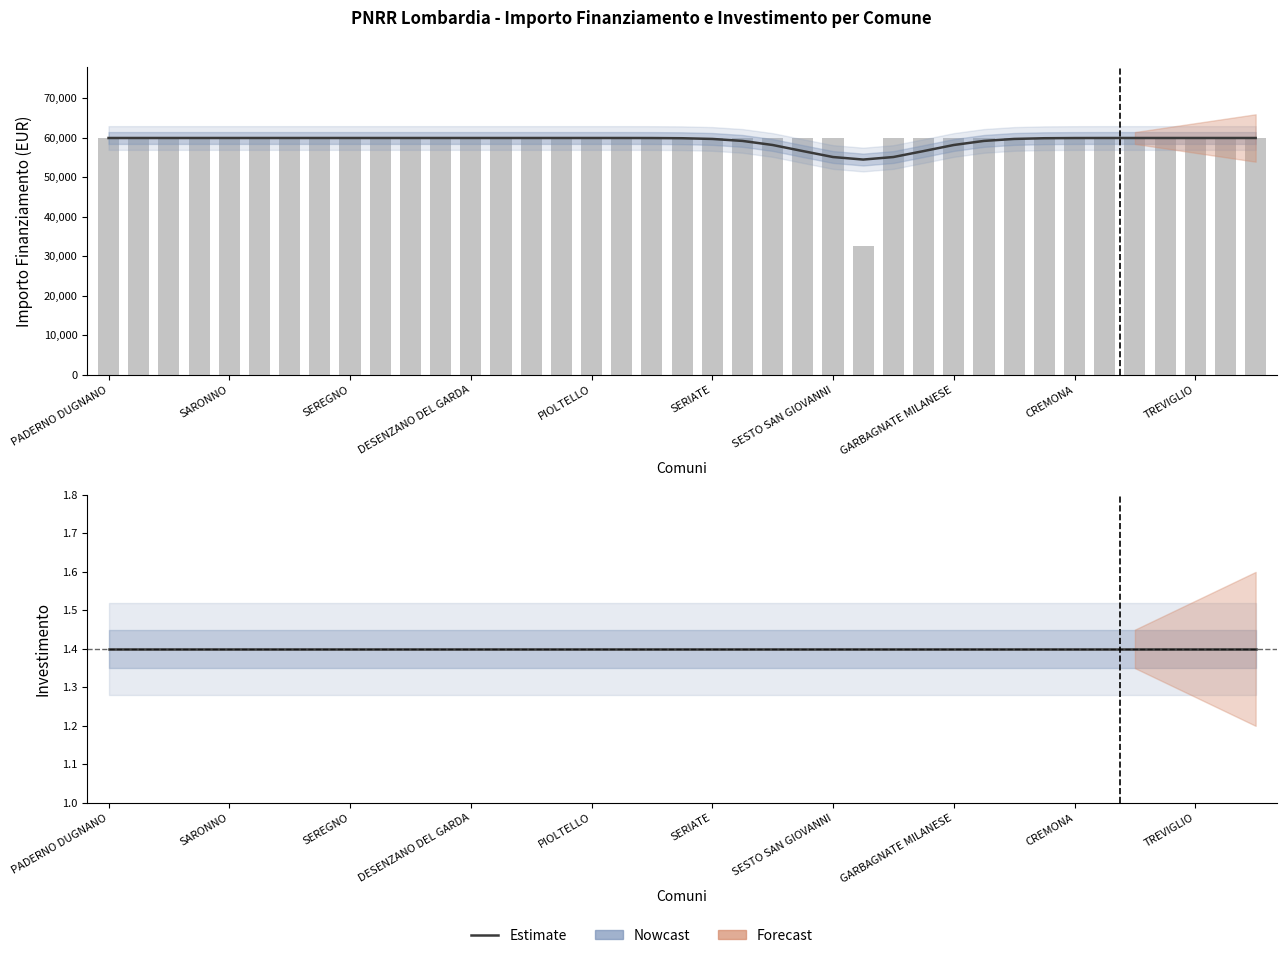

What position from the left is TREVIGLIO?

37